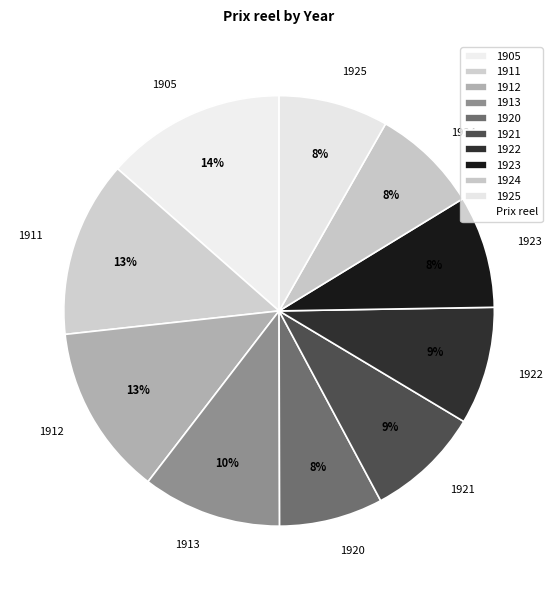

To the nearest percent, what is the difference between the largest and smallest slice percentages?

6%